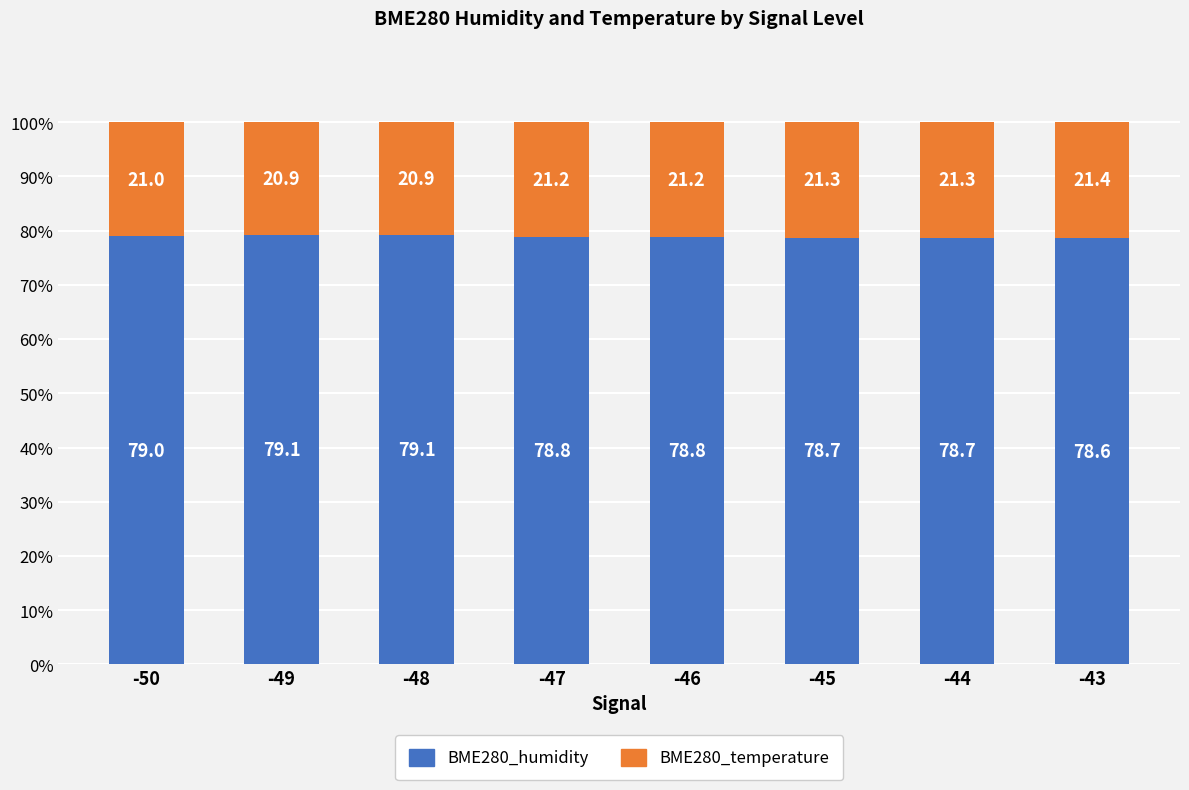

Reading left to right, what are the values for BME280_humidity?

-50=79.0	-49=79.1	-48=79.1	-47=78.8	-46=78.8	-45=78.7	-44=78.7	-43=78.6